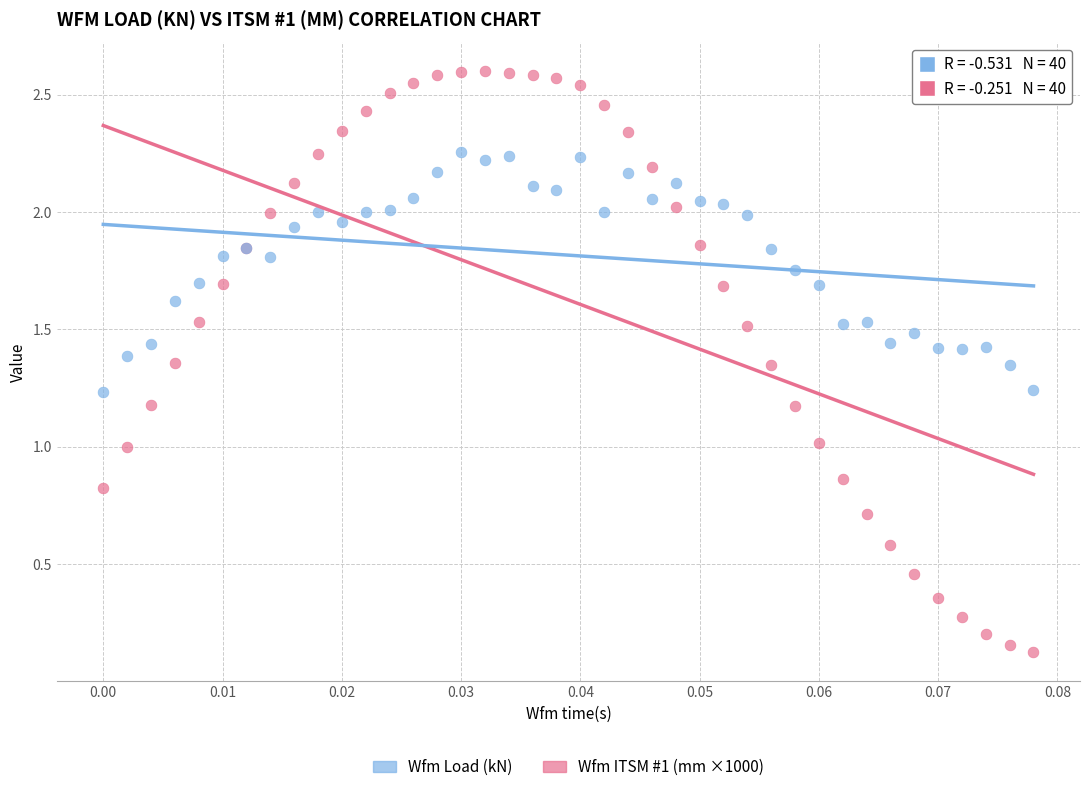

What are all the series names shown in the legend?

Wfm Load (kN), Wfm ITSM #1 (mm ×1000)